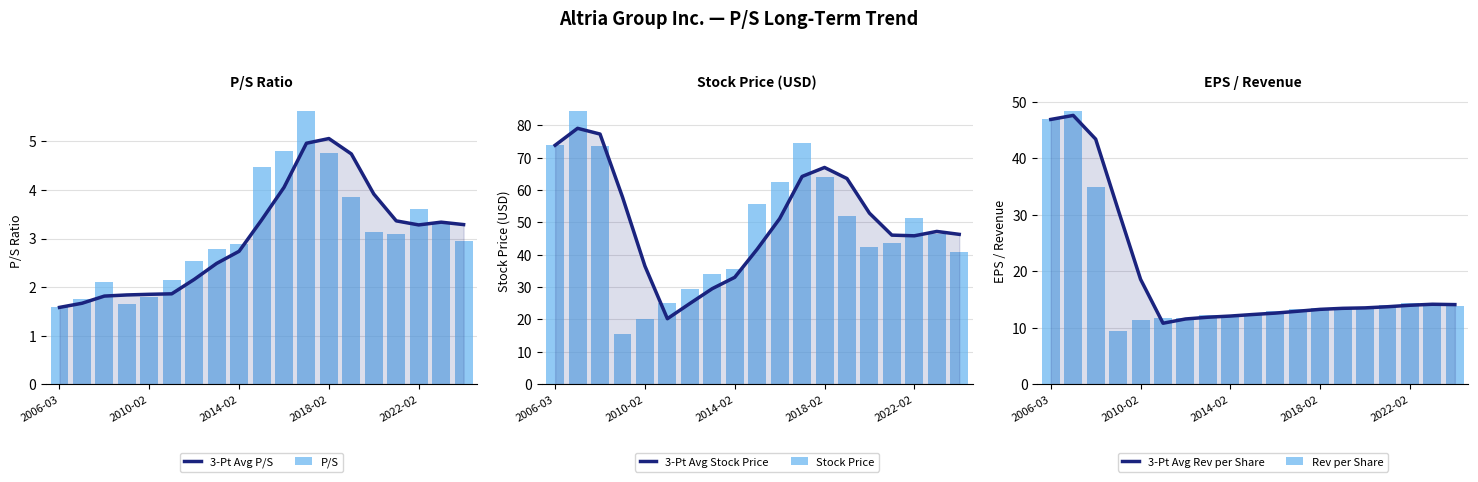

What is the maximum value for Stock Price?

84.3